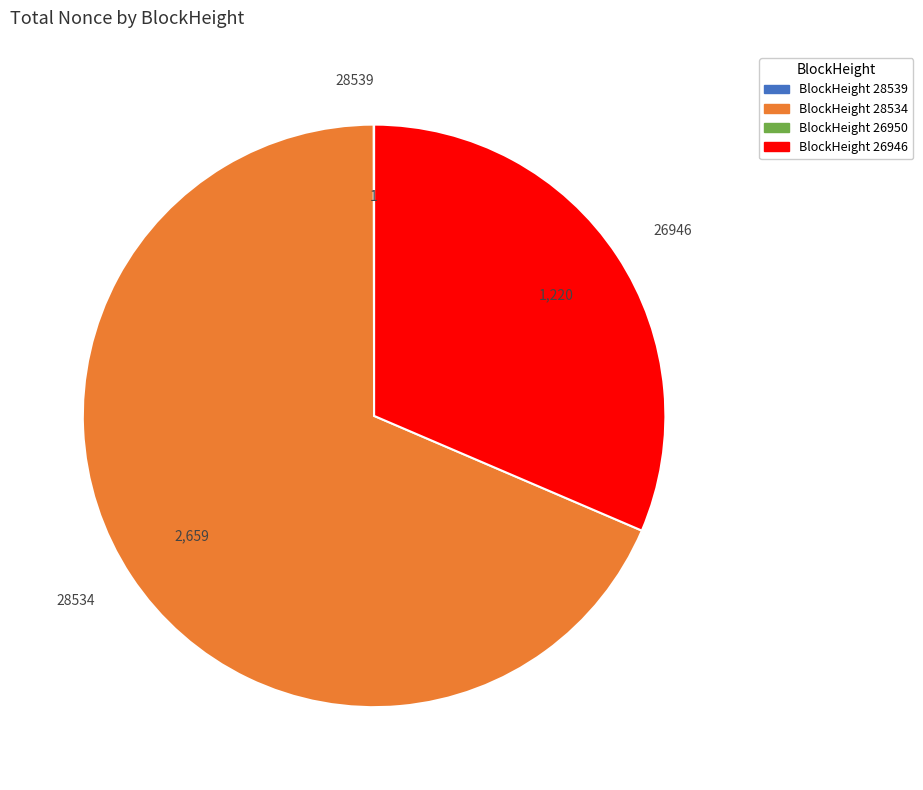

Which slice is the largest?

28534